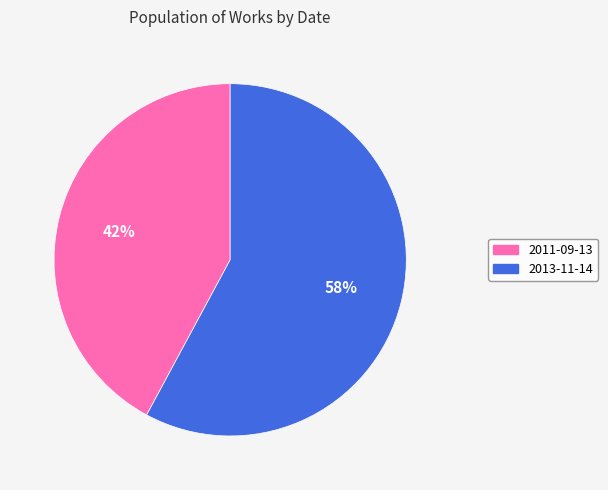

Which has a higher value, 2013-11-14 or 2011-09-13?

2013-11-14